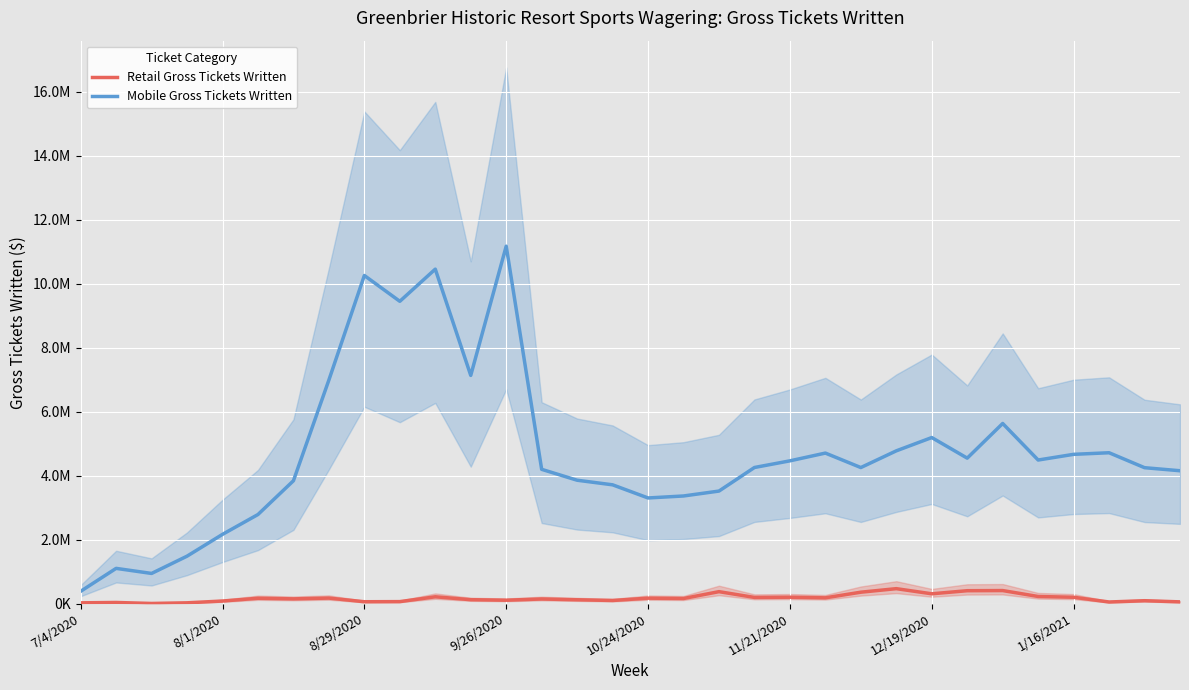

At 14, list the series in order from smallest to largest.

Retail Gross Tickets Written, Mobile Gross Tickets Written